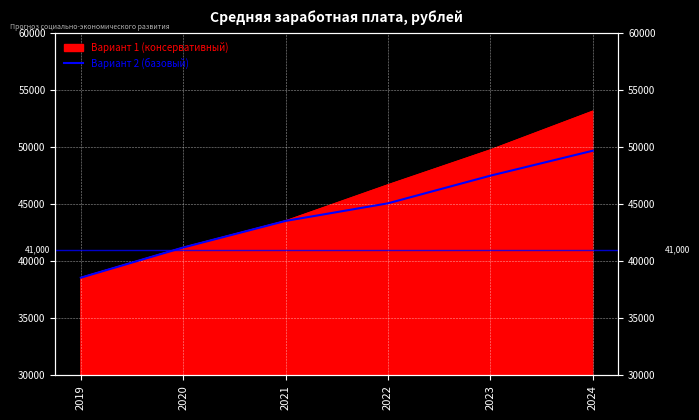

List the labels in order of value, smallest first.

2019, 2020, 2021, 2022, 2023, 2024